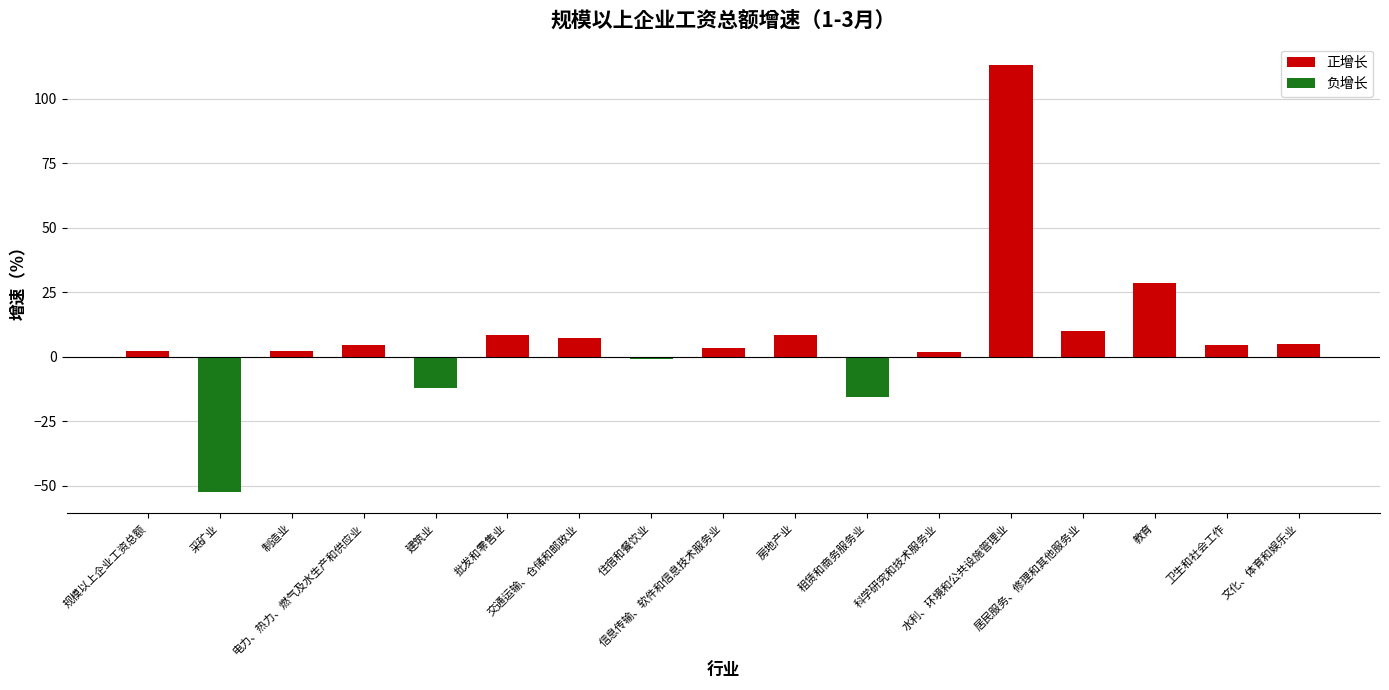

What is the sum of the values at 教育 and 采矿业?

-23.9